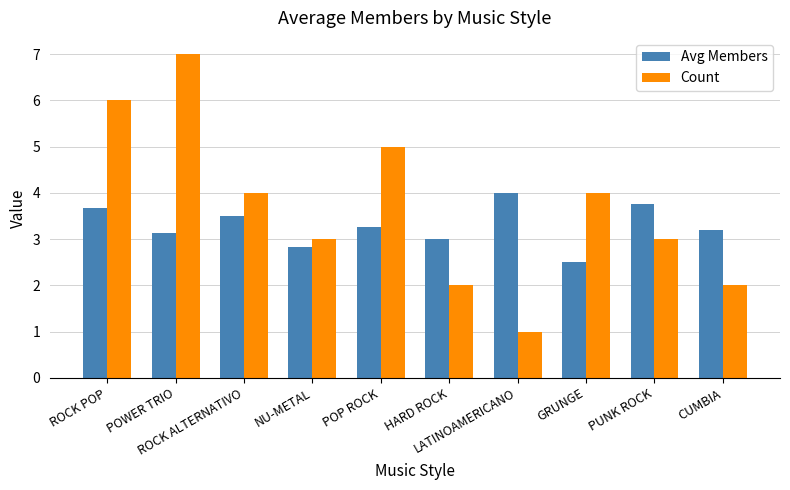

What is the difference between the maximum and minimum values in the Count series?

6.0